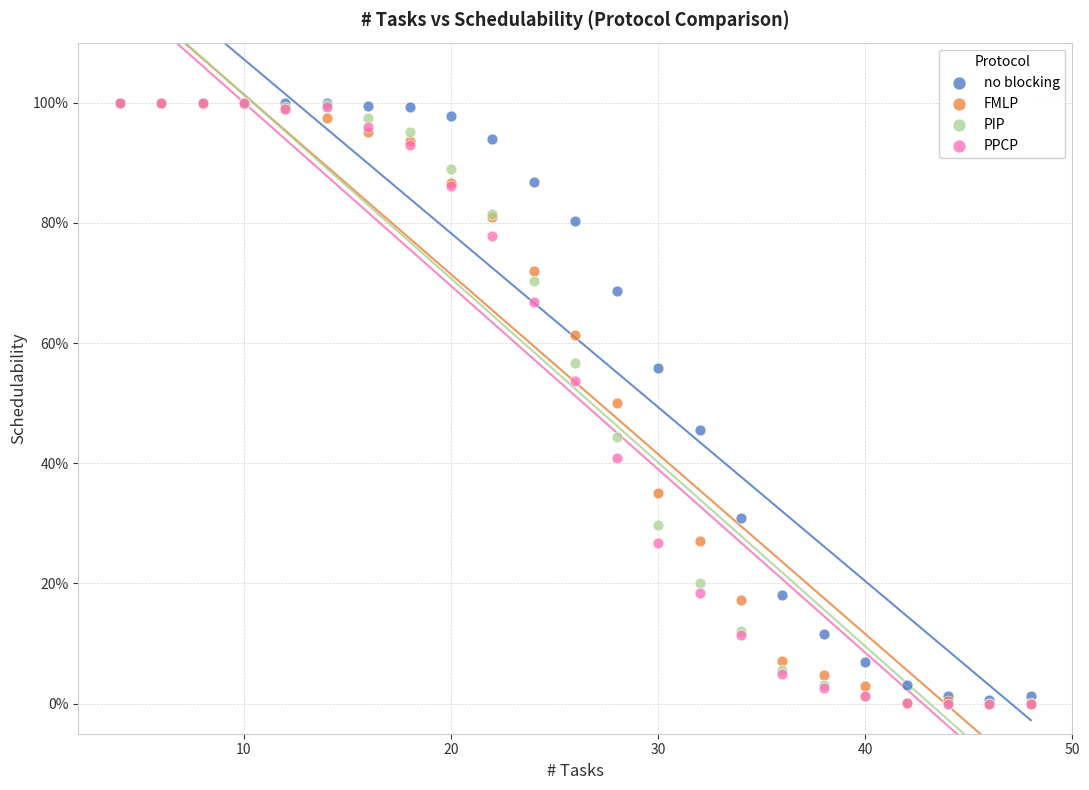

What are all the series names shown in the legend?

no blocking, FMLP, PIP, PPCP